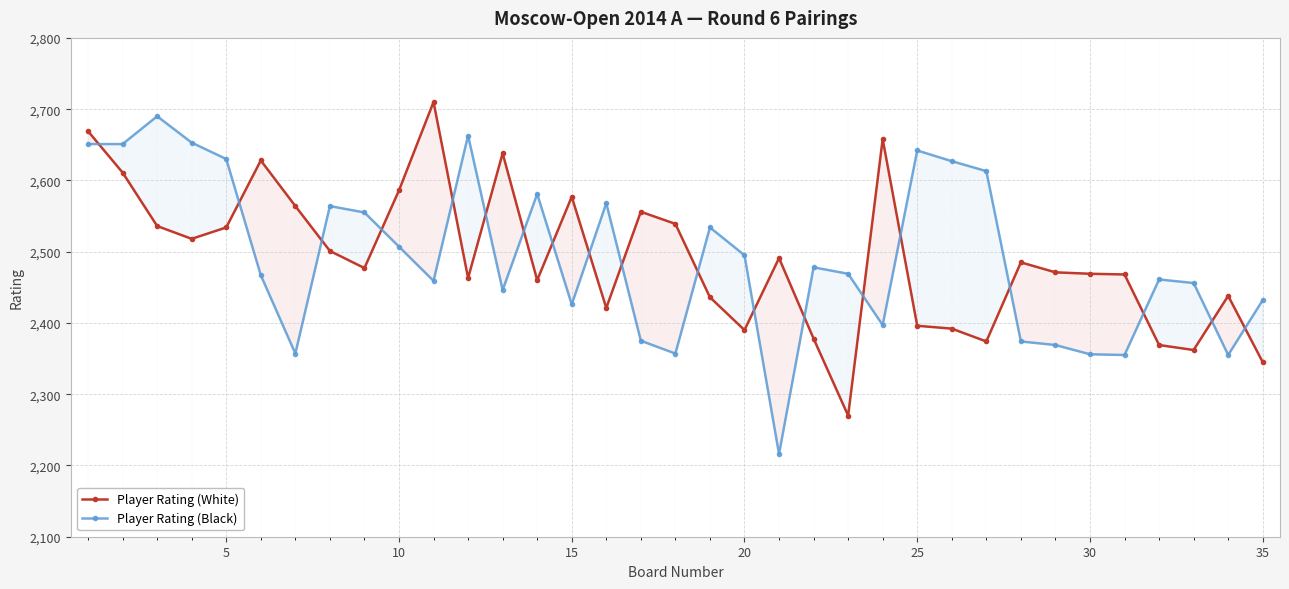

How many interior local valleys does the Player Rating (White) series have?

9